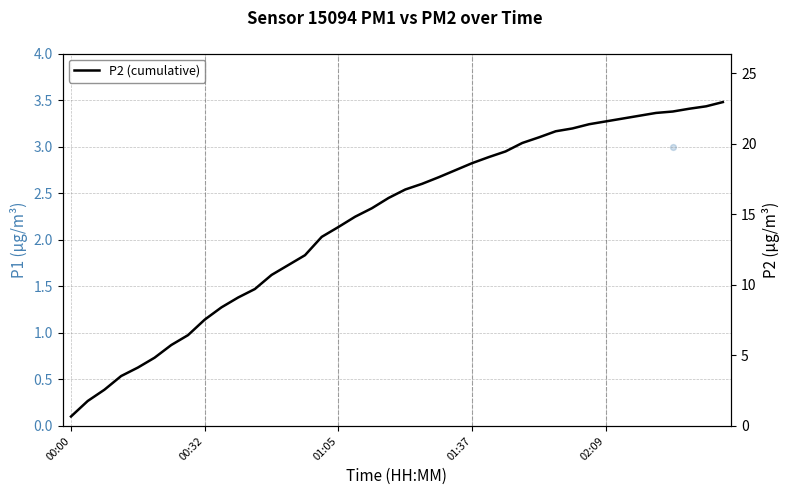

Which has a higher value, 17 or 20?

20